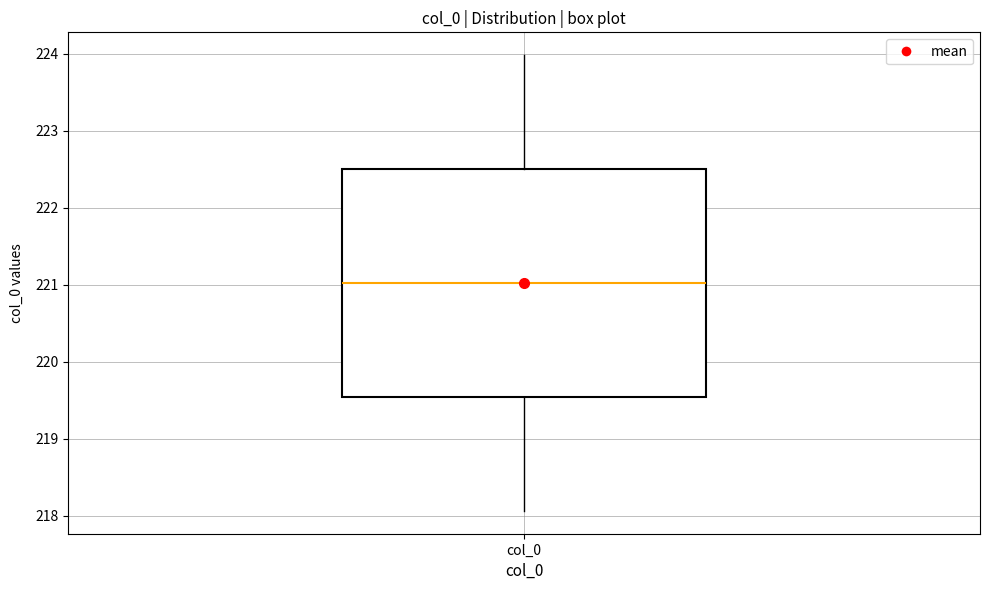

Transcribe this box plot: give where the median line is, the range the box spans, and where the two whiskers end, as read against the y-axis. The values are not printed on the chart, so give them approximately, as read against the axis.

median 221.0, box 219.5 to 222.5, whiskers 218.1 to 224.0